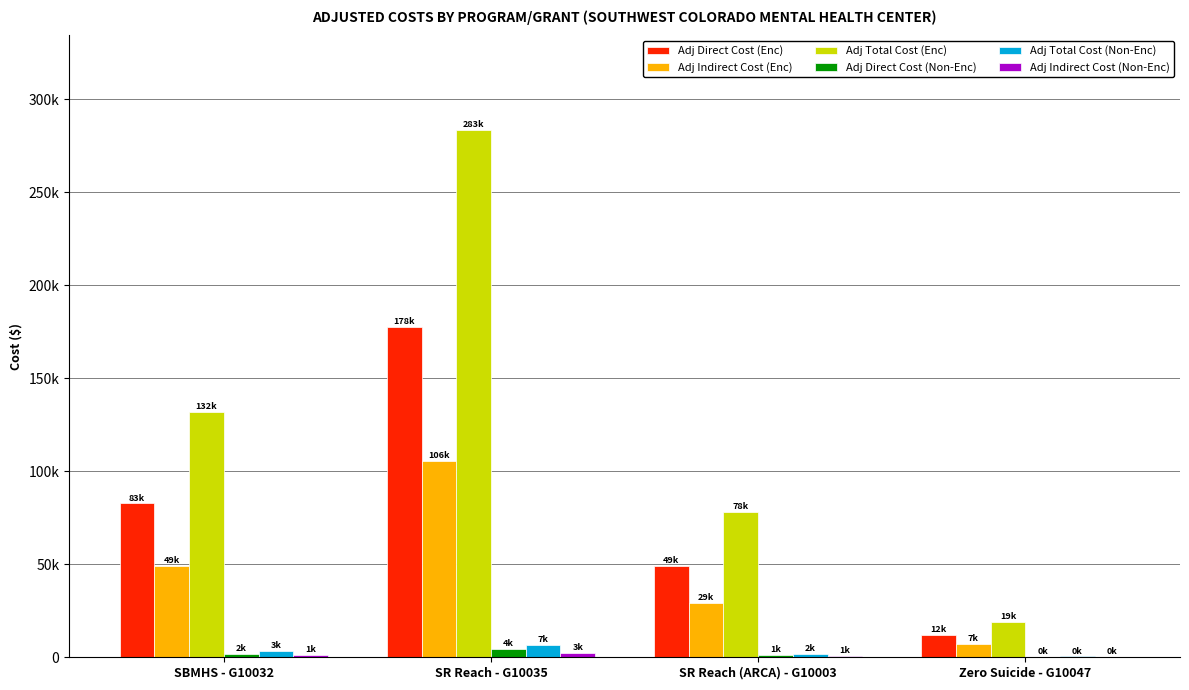

At which category is the sum across all series the highest?

SR Reach - G10035